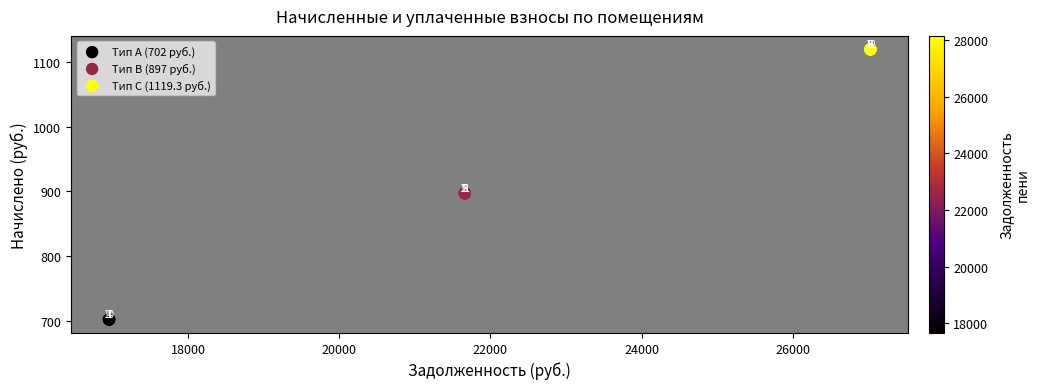

What are all the series names shown in the legend?

Тип A (702 руб.), Тип B (897 руб.), Тип C (1119.3 руб.)